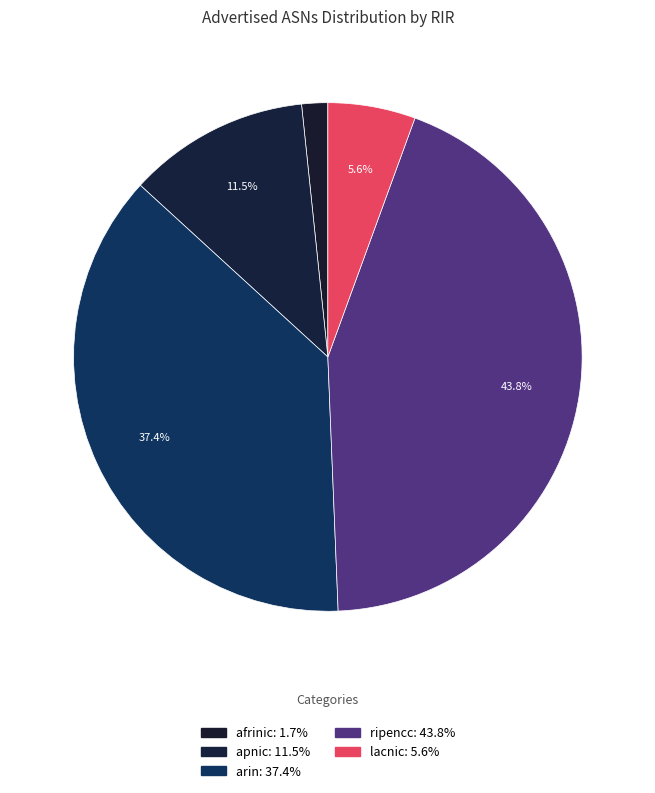

Count the number of slices in the pie.

5